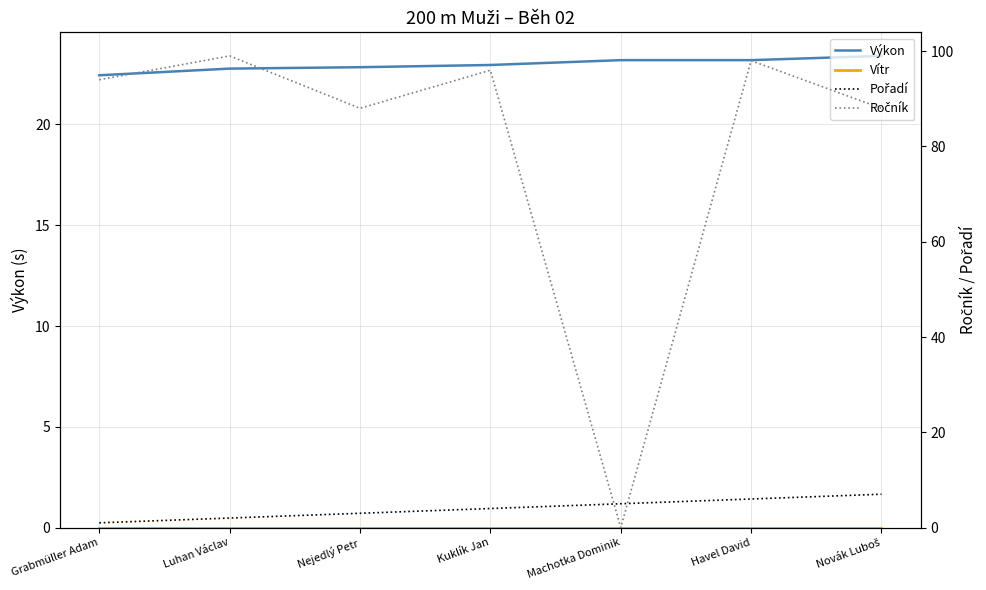

List the series in order of their peak value, lowest first.

Vítr, Pořadí, Výkon, Ročník